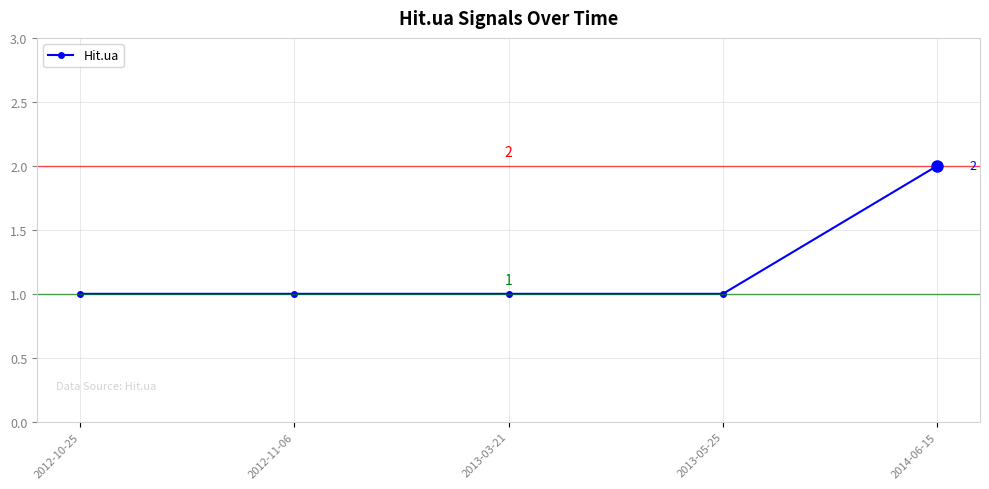

At which category does the chart reach its peak across all series?

2014-06-15